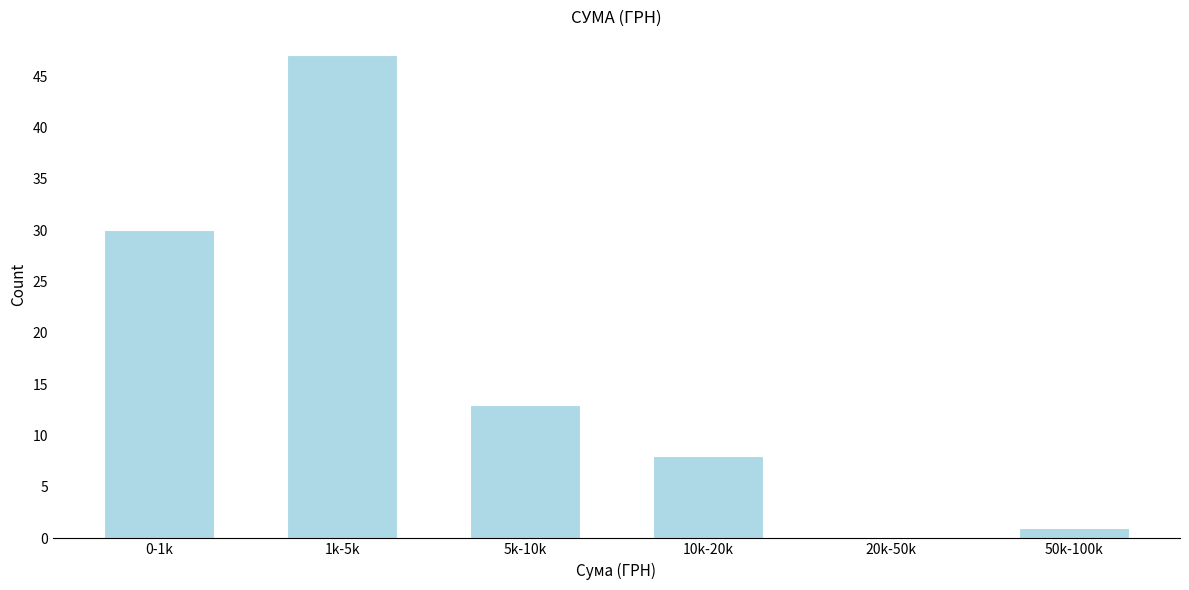

Reading right to left, list all the values displayed in this chart.

50k-100k=1	20k-50k=0	10k-20k=8	5k-10k=13	1k-5k=47	0-1k=30